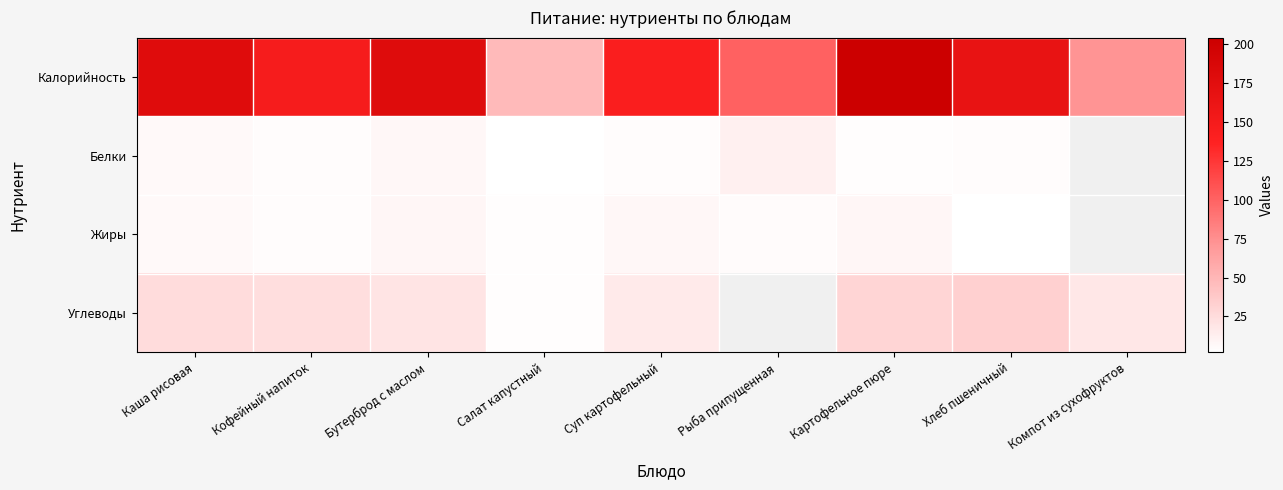

List the series in order of their peak value, lowest first.

Жиры, Белки, Углеводы, Калорийность